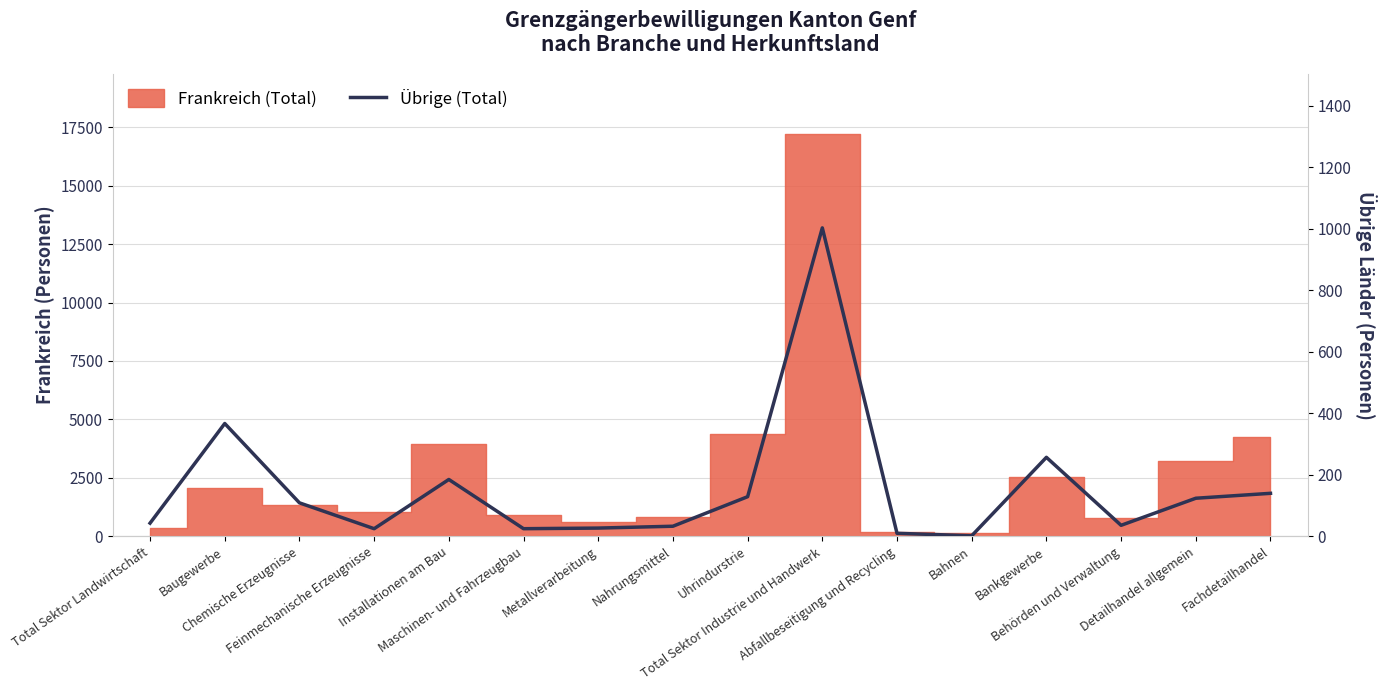

What position from the left is Total Sektor Industrie und Handwerk?

10